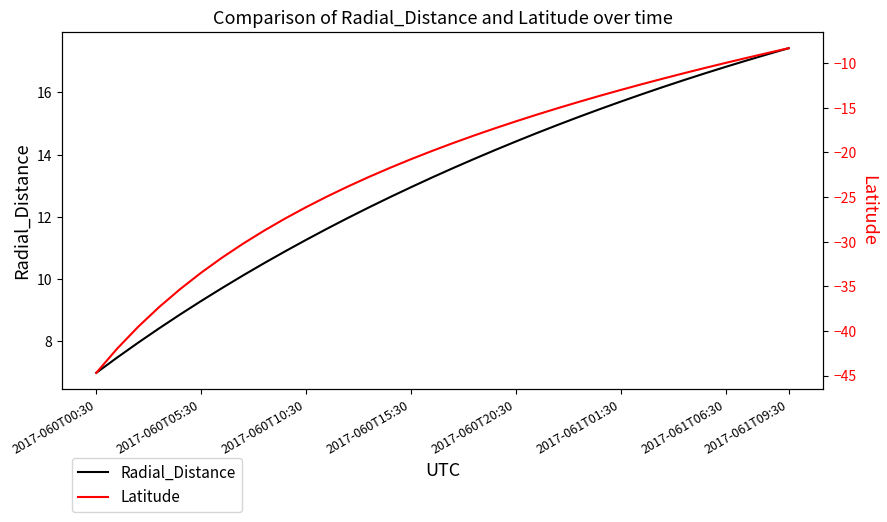

True or false: Radial_Distance and Latitude cross at least once.

False